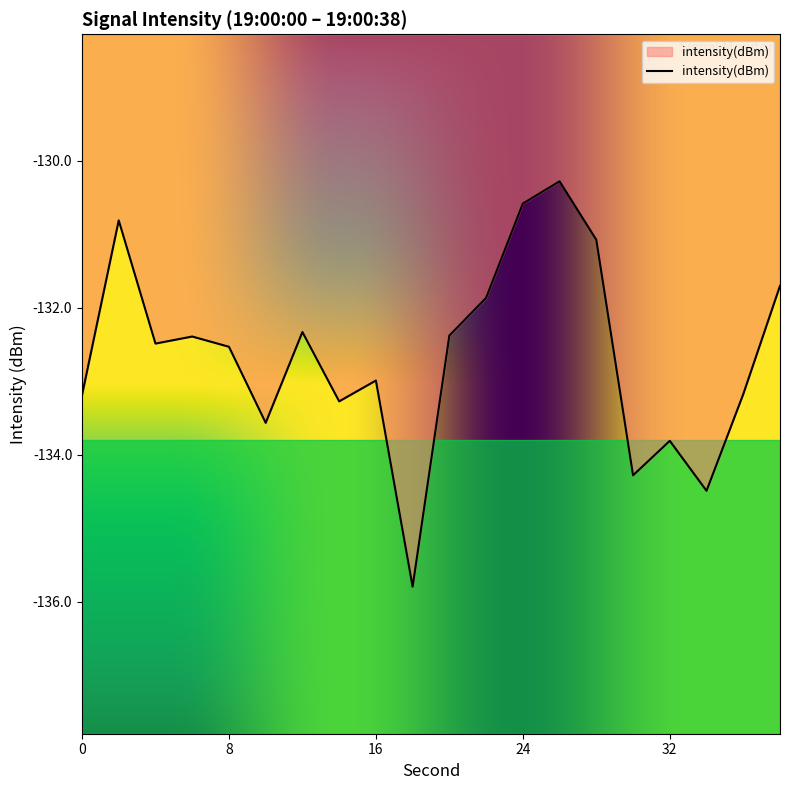

True or false: the data shows -188.3 at 34.

False